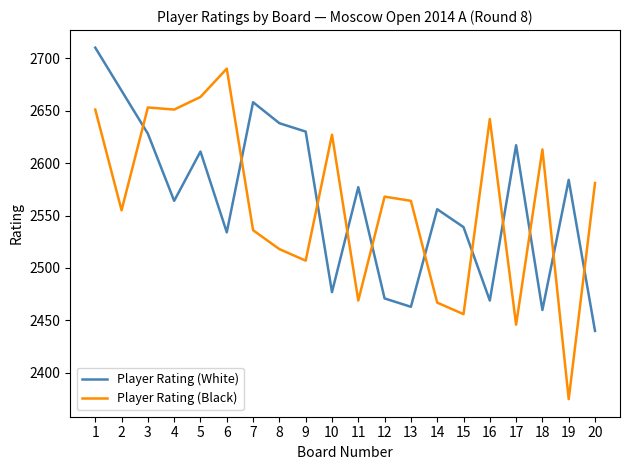

Where is Player Rating (White) nearest to the value 2575?

11